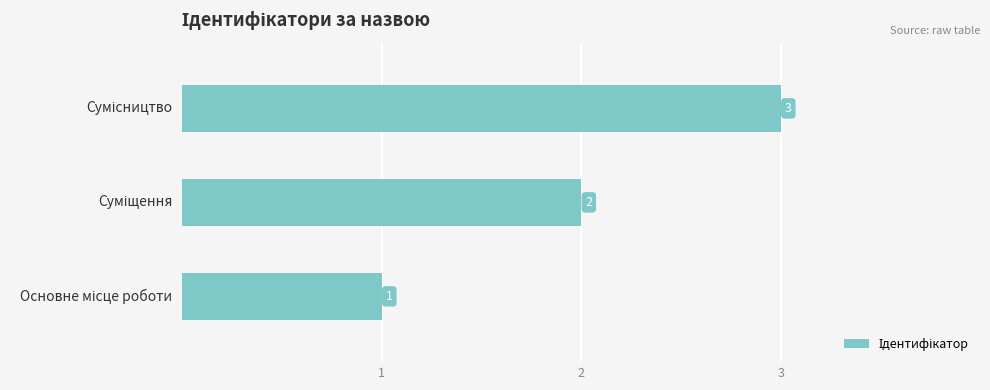

Does the chart contain stacked bars?

No